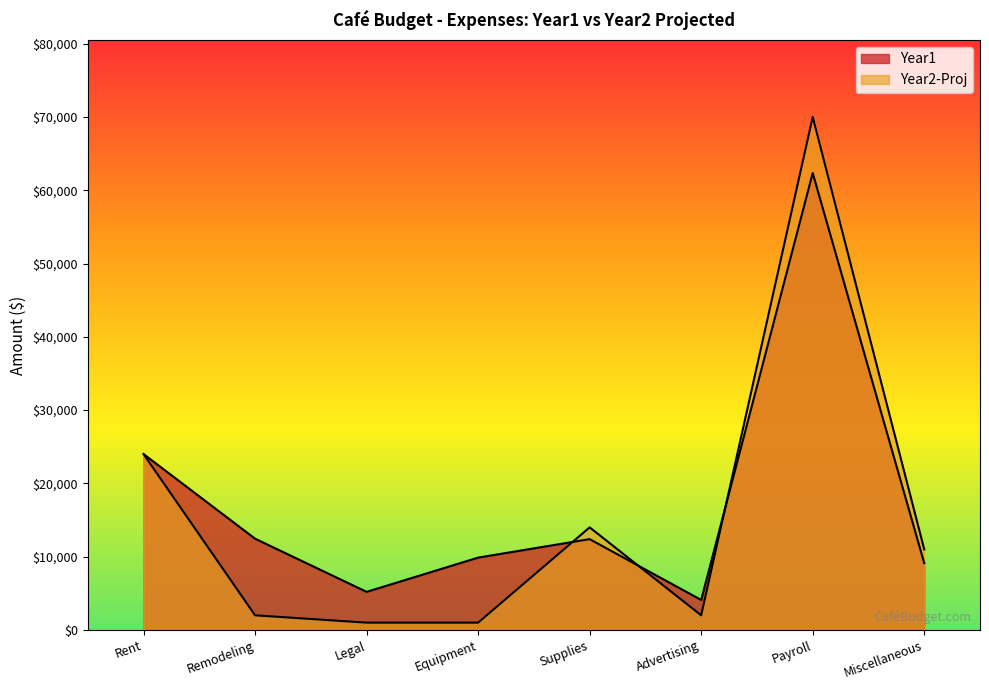

At Rent, list the series in order from largest to smallest.

Year1, Year2-Proj